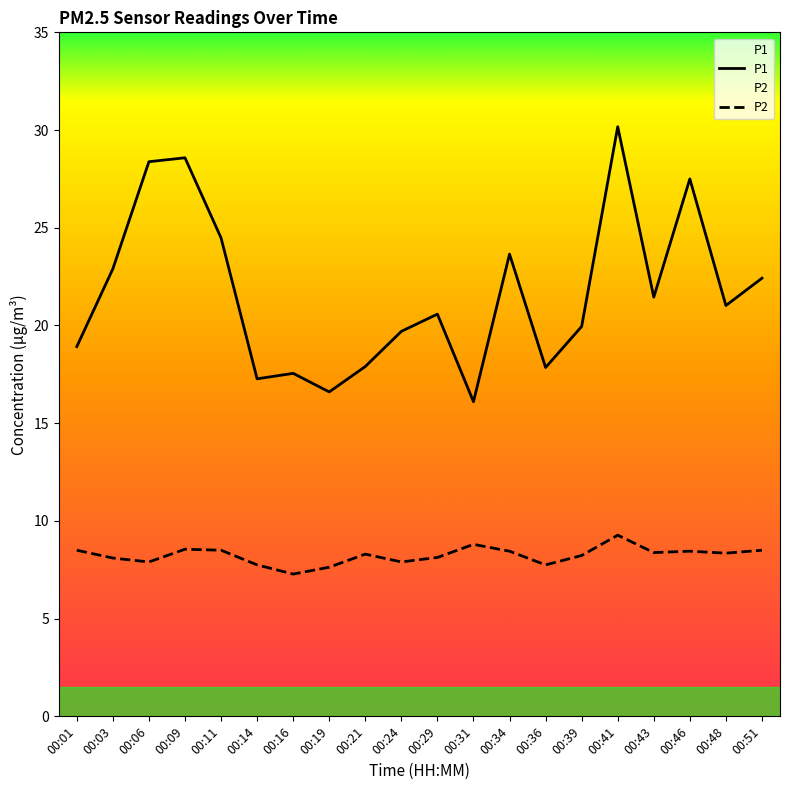

How many lines are shown in the chart?

2